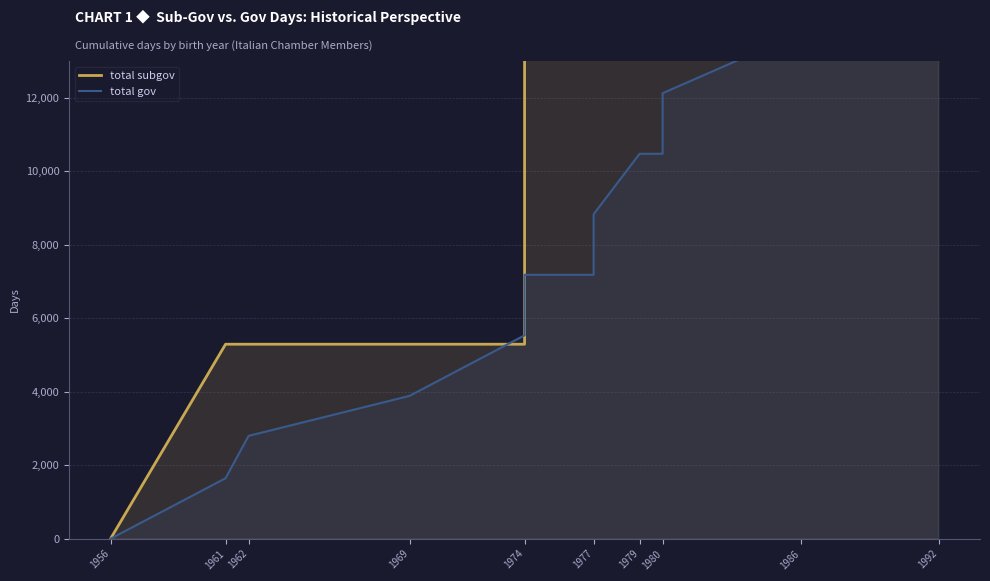

What is the difference between the highest and lowest values at 1974?

242